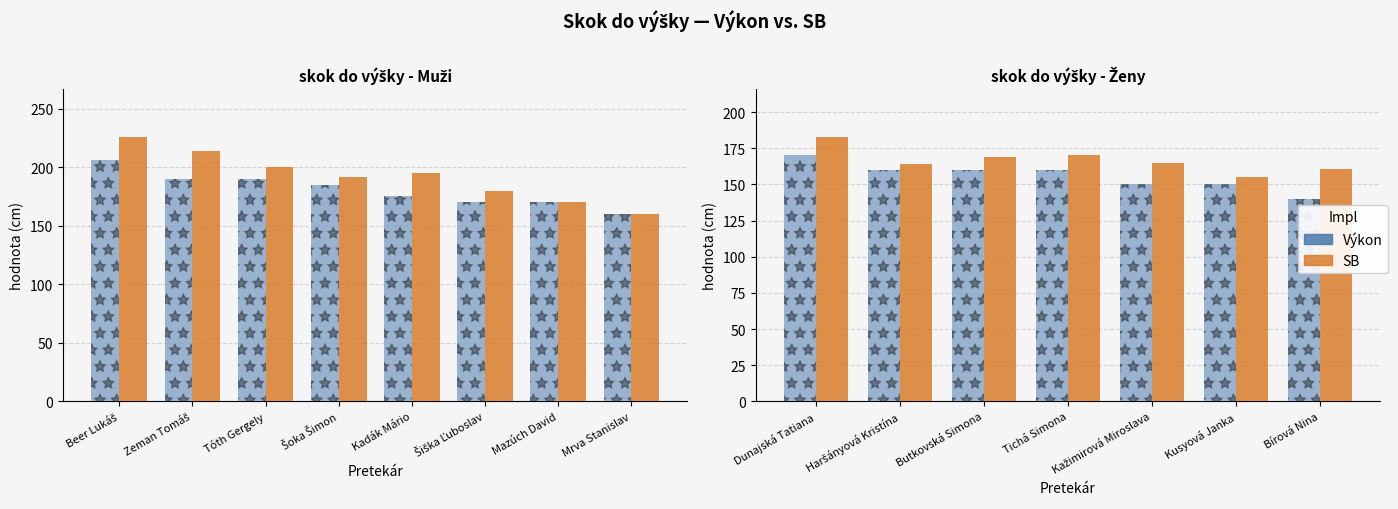

Does the chart contain any negative values?

No